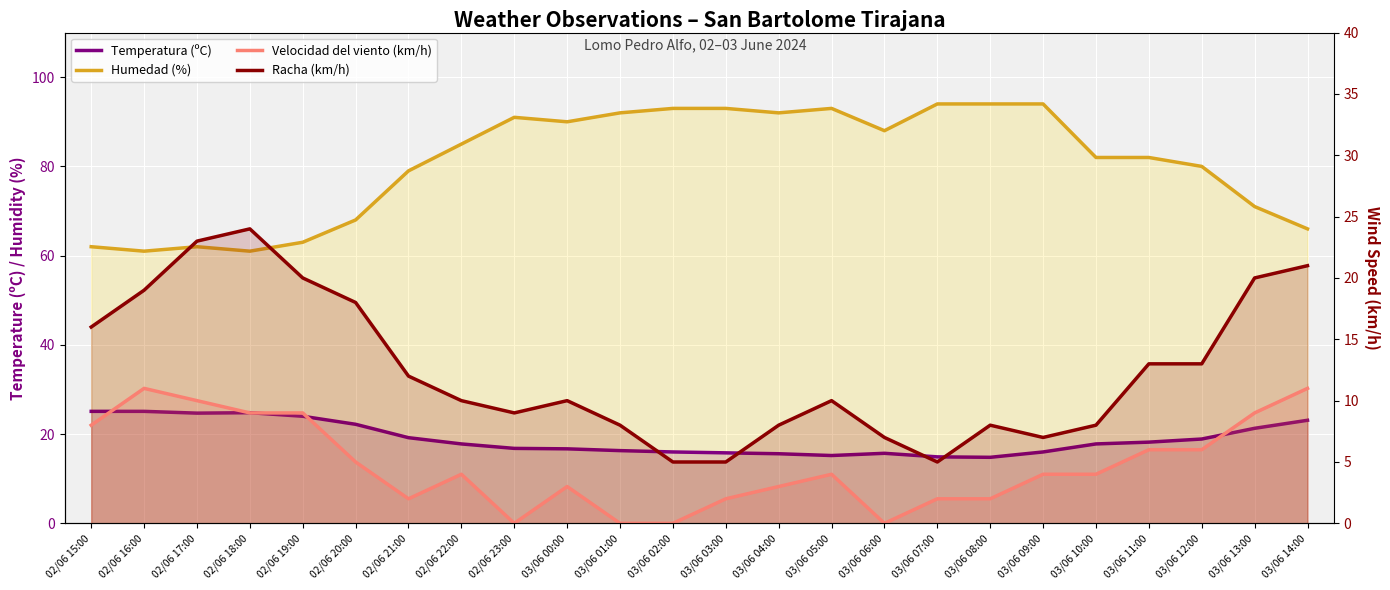

At which label is Temperatura (ºC) closest to 19?

03/06 12:00